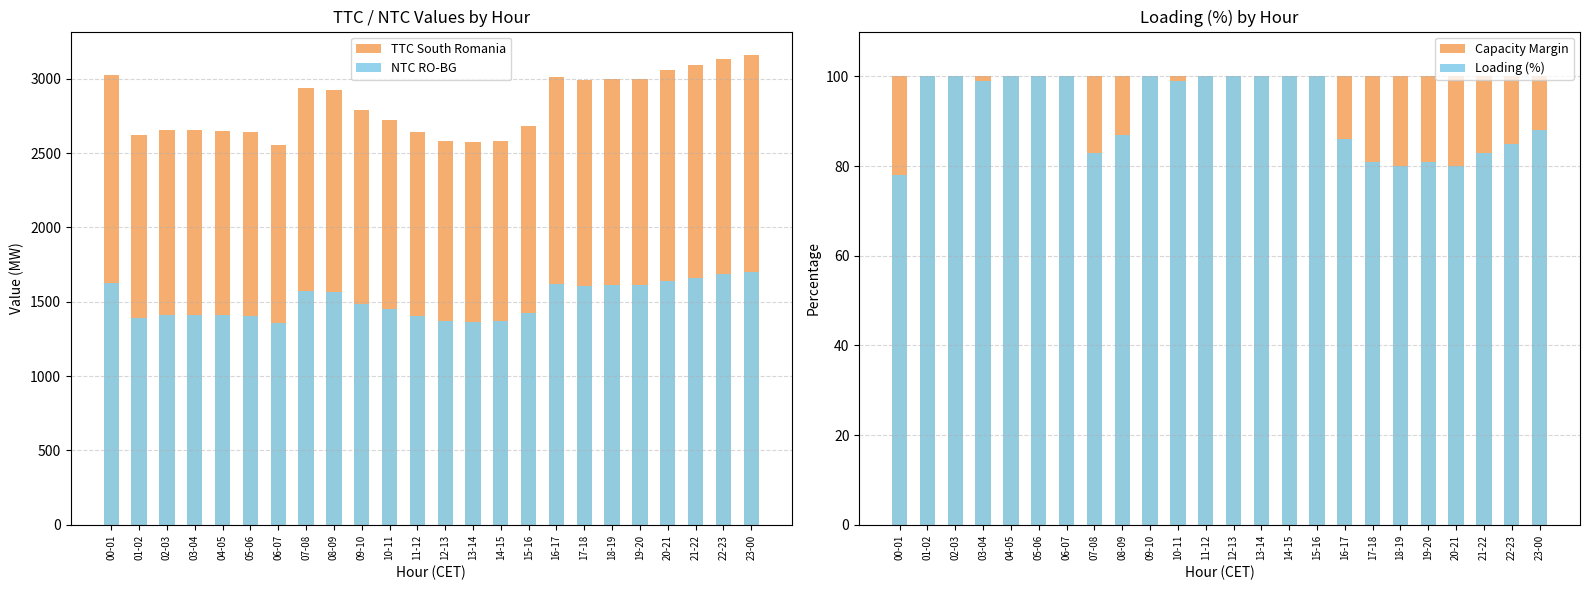

Which series has the largest range (max minus min)?

TTC South Romania